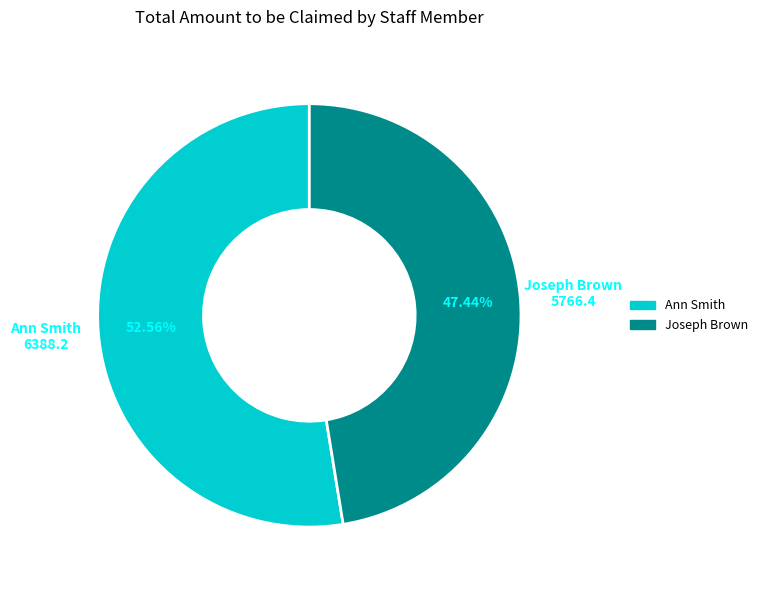

What percentage is the Joseph Brown slice, to the nearest percent?

47%